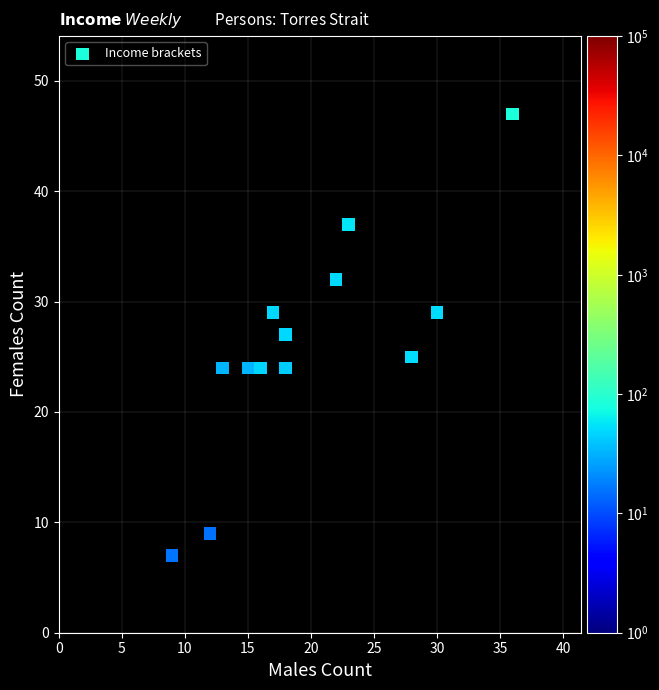

What is the range of X values (max minus min)?

27